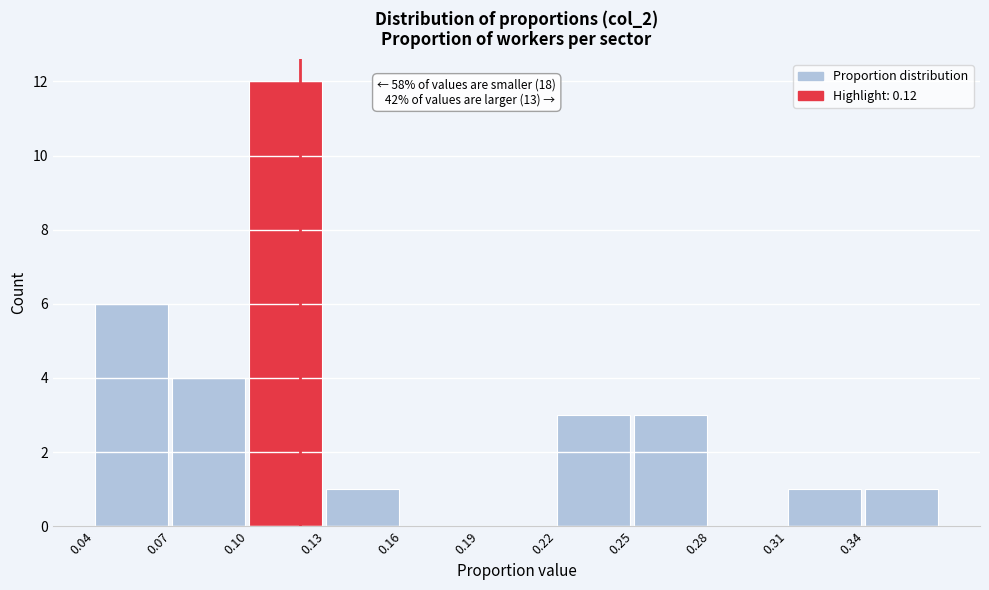

Over which range of the x-axis is the bar tallest?

0.10 to 0.13